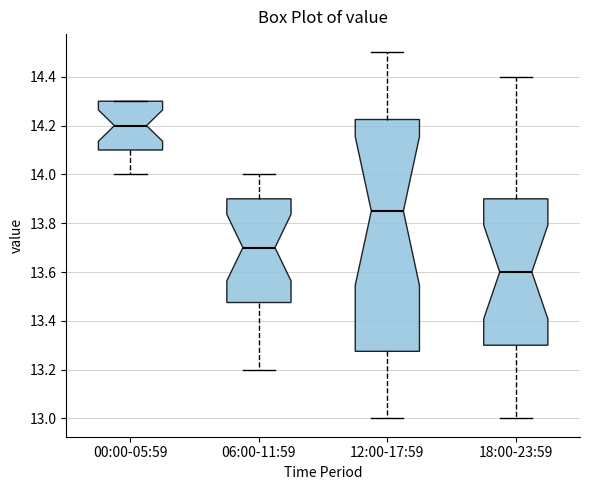

Reading left to right, read every box against the y-axis: the position of its median line, the range the box covers, and the ends of its whiskers. The values are not printed on the chart, so give them approximately, as read against the axis.

00:00-05:59: median 14.20, box 14.10 to 14.30, whiskers 14.00 to 14.30
06:00-11:59: median 13.70, box 13.48 to 13.90, whiskers 13.20 to 14.00
12:00-17:59: median 13.86, box 13.28 to 14.22, whiskers 13.00 to 14.50
18:00-23:59: median 13.60, box 13.30 to 13.90, whiskers 13.00 to 14.40